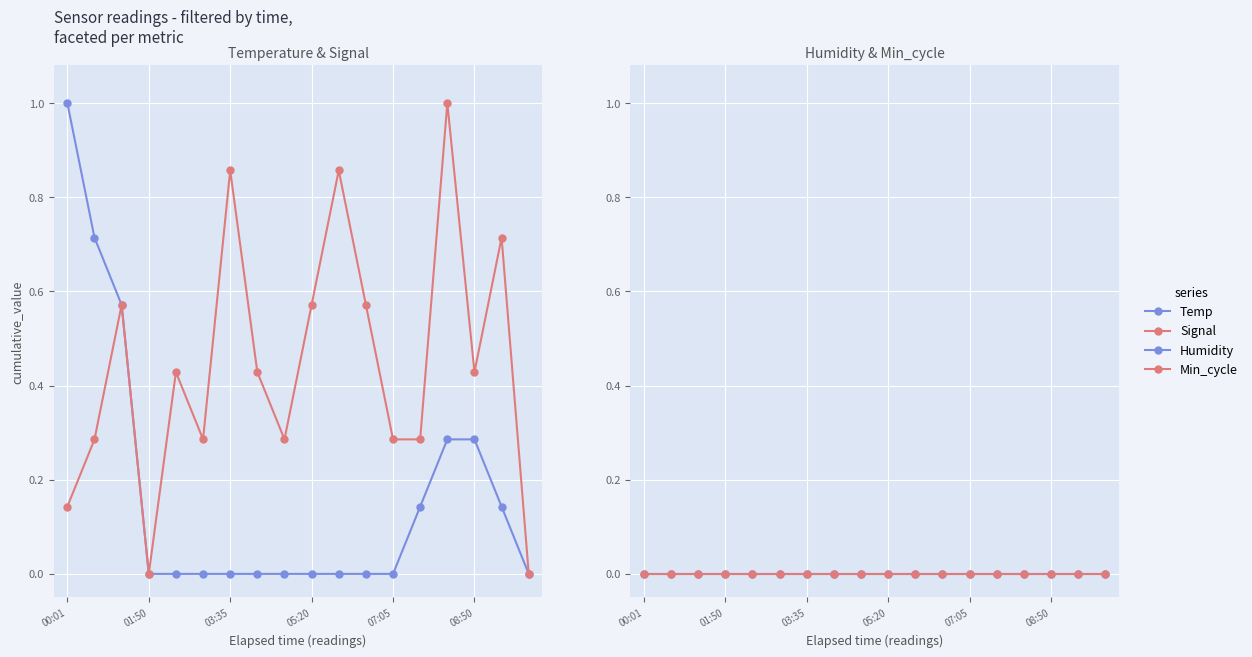

True or false: Min_cycle has more than 1 interior local peaks.

False